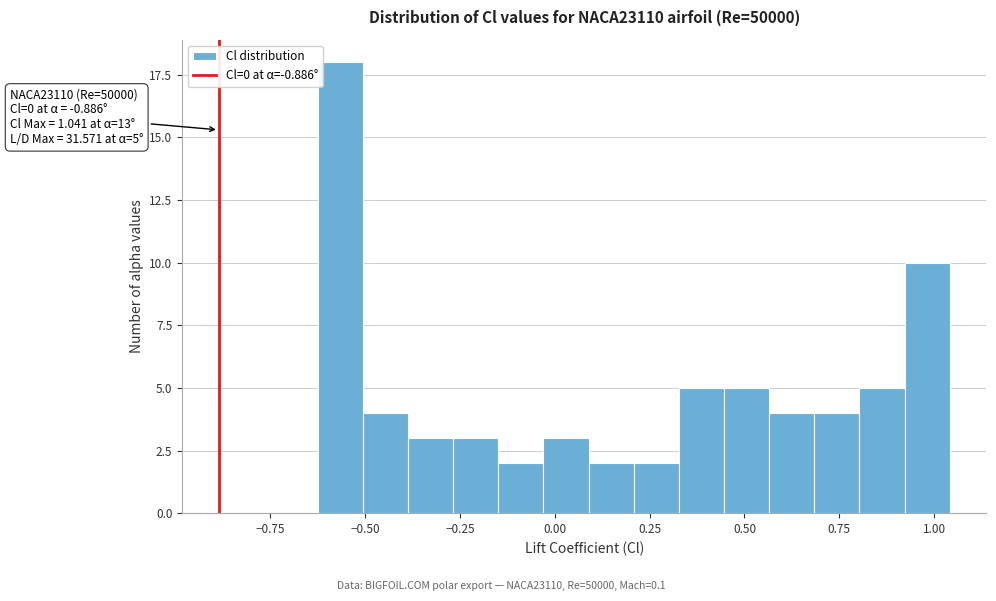

Read against the x-axis, roughly where is the centre of the tallest bar?

-0.55